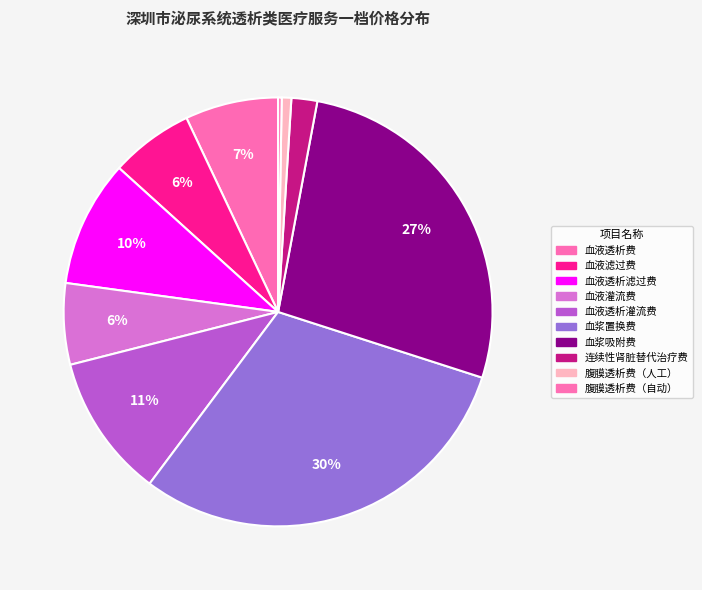

To the nearest percent, what is the difference between the largest and smallest slice percentages?

30%